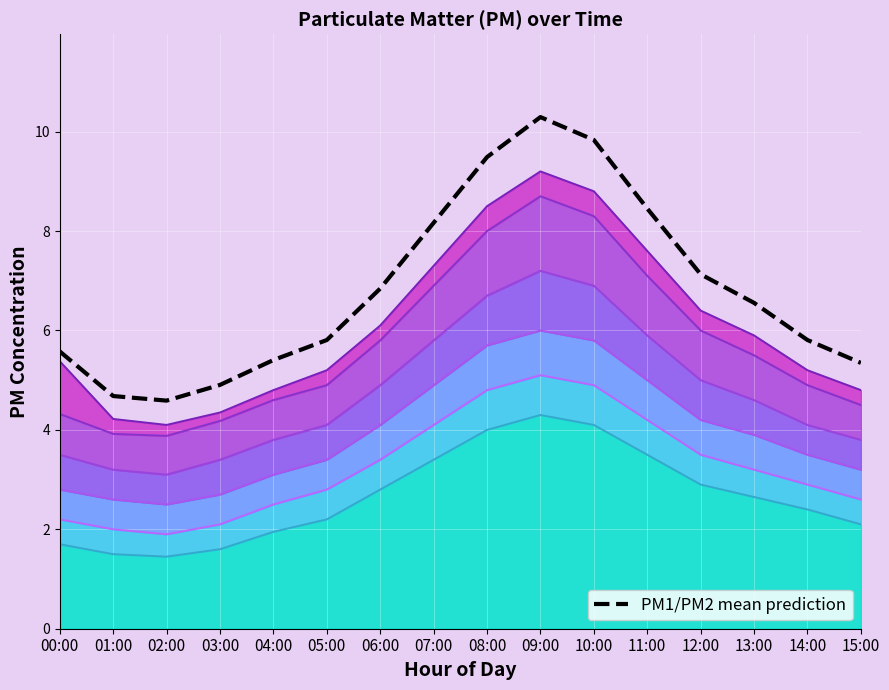

How many values exceed 6?

8